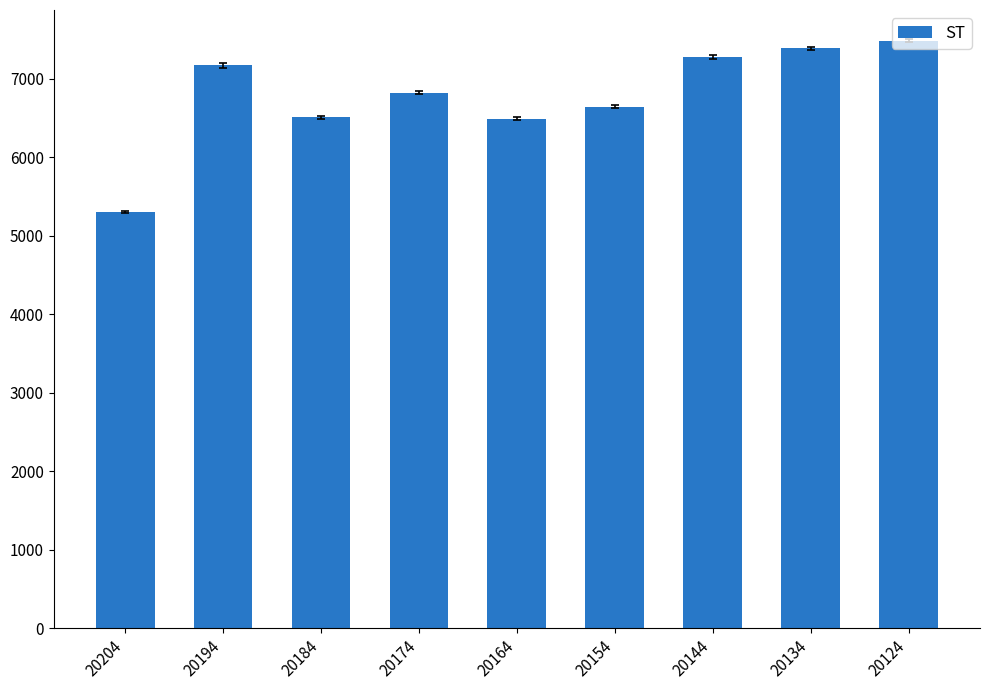

What is the greatest value displayed?

7488